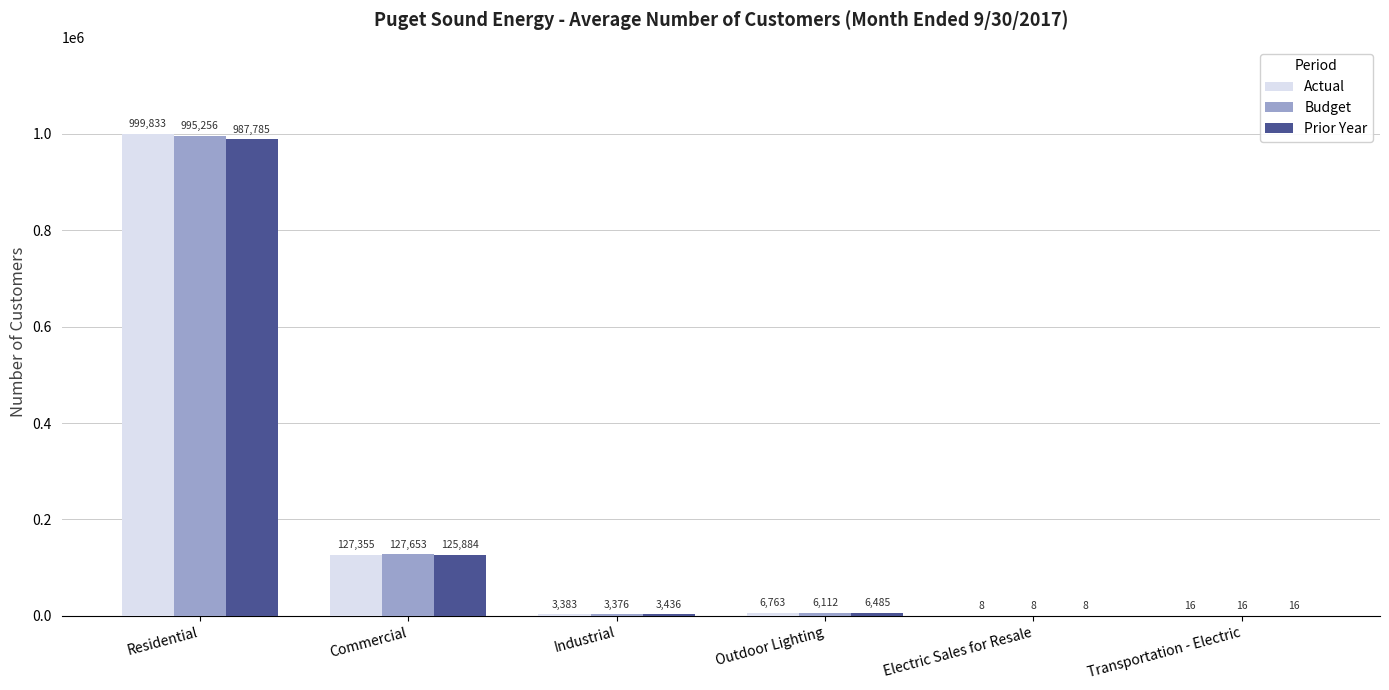

Which series has the largest total across all categories?

Actual